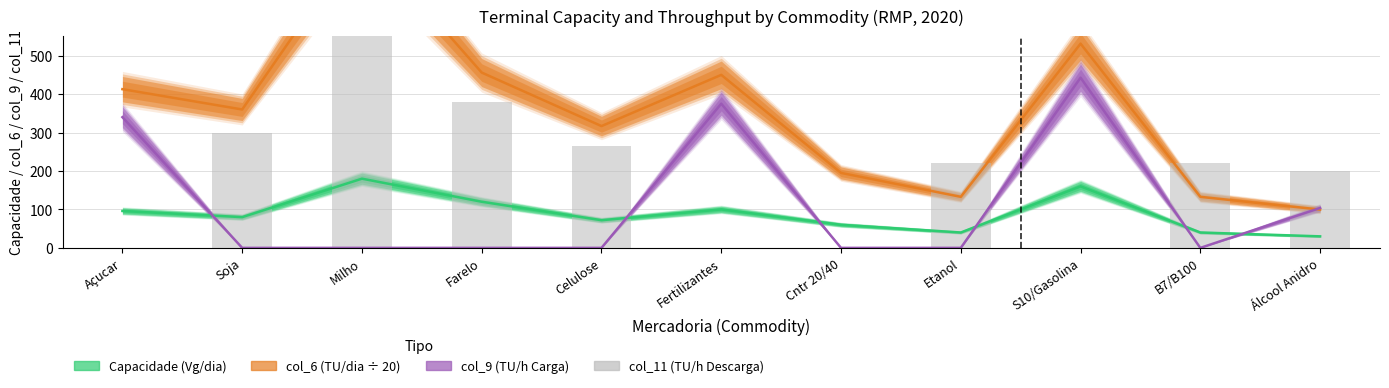

What is the greatest value displayed?

675.0